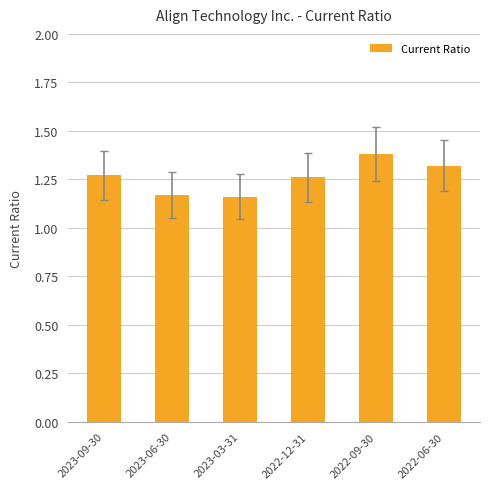

How many bars are there in total?

6